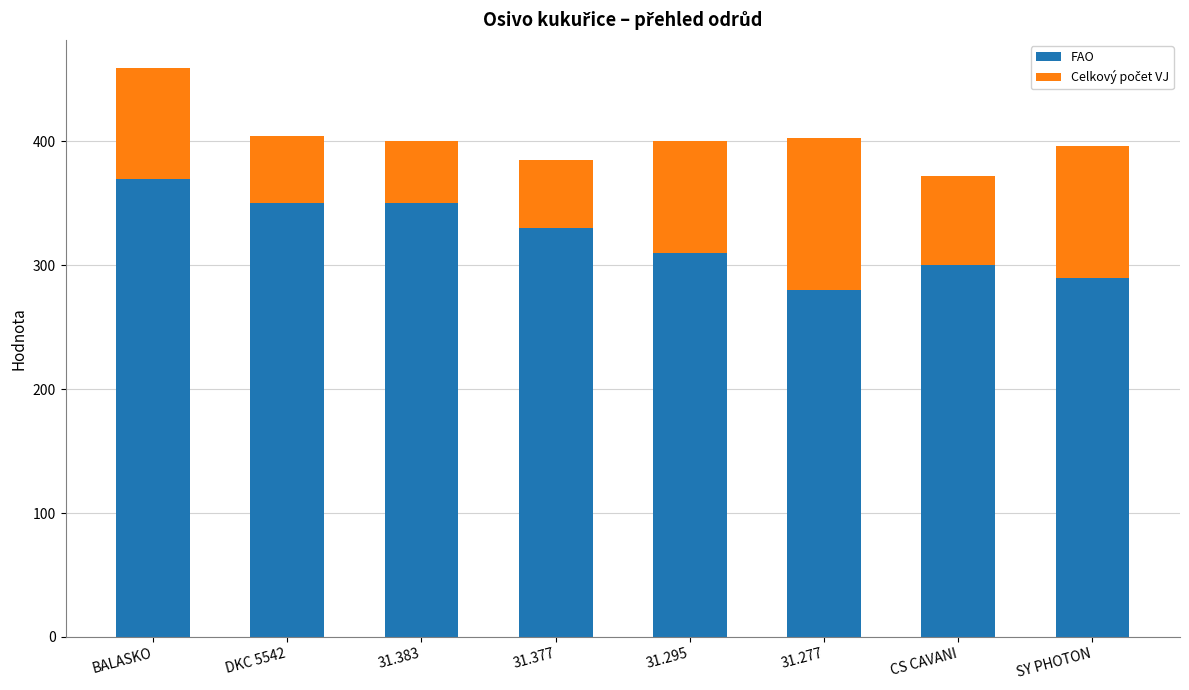

What is the difference between the maximum and second lowest values in the FAO series?

80